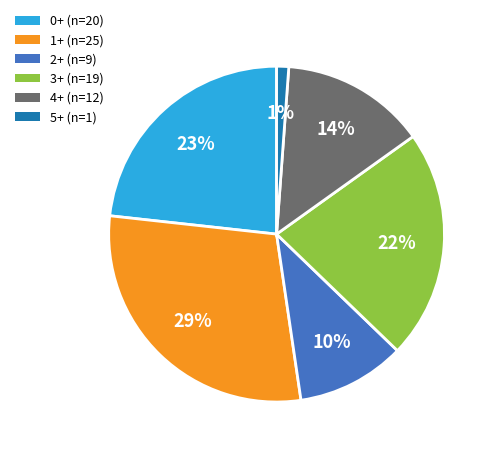

Which category has the smallest portion of the pie?

5+